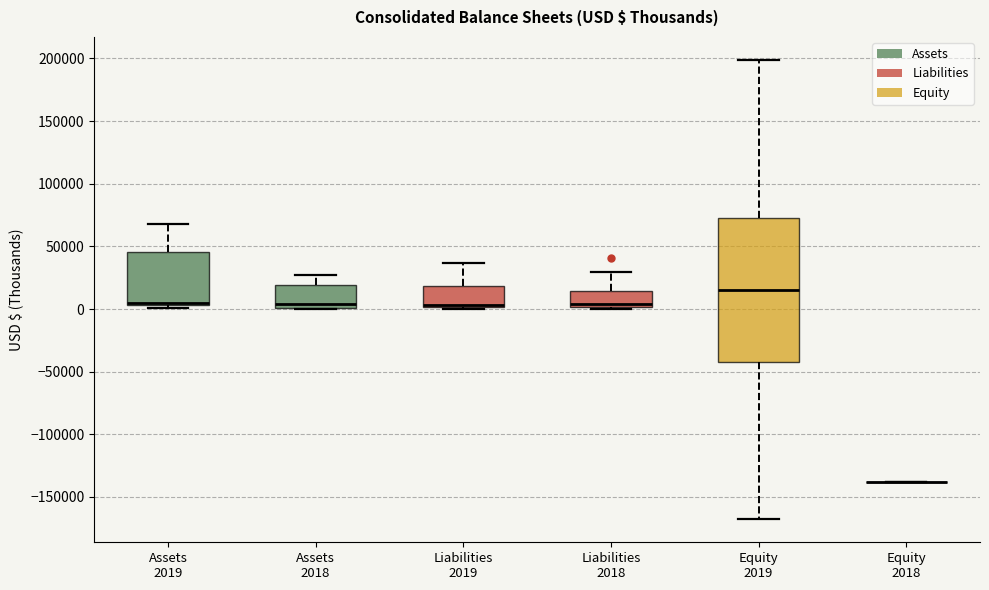

Where does the median line of the box for Assets 2018 sit on the y-axis? The values are not printed on the chart, so give them approximately, as read against the axis.

5000